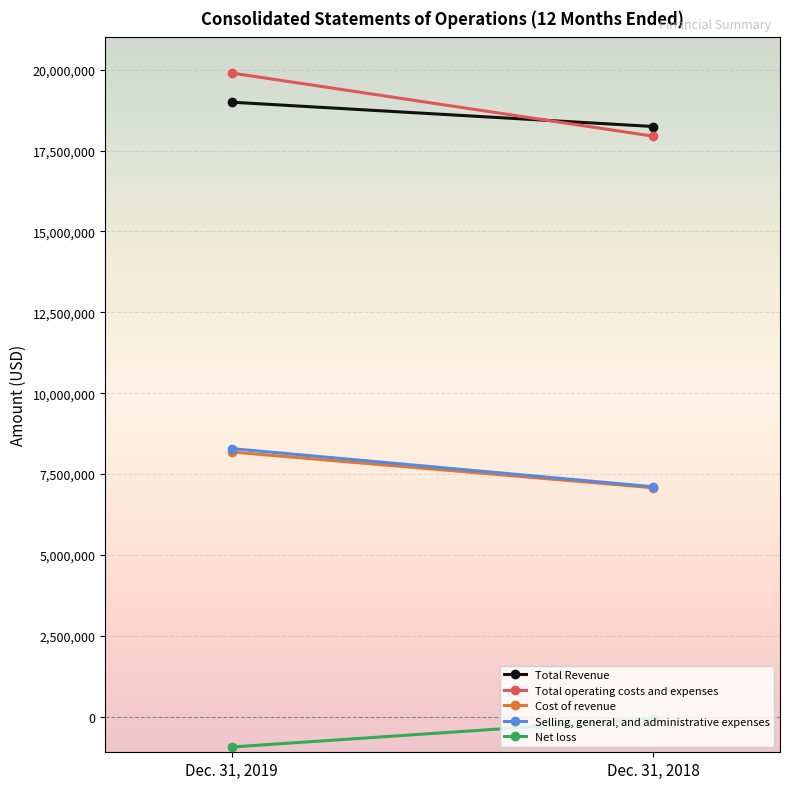

Reading left to right, what are all the values shown in this chart?

Total Revenue: Dec. 31, 2019=18997014	Dec. 31, 2018=18245212
Total operating costs and expenses: Dec. 31, 2019=19898781	Dec. 31, 2018=17945007
Cost of revenue: Dec. 31, 2019=8182546	Dec. 31, 2018=7077344
Selling, general, and administrative expenses: Dec. 31, 2019=8287832	Dec. 31, 2018=7107432
Net loss: Dec. 31, 2019=-936423	Dec. 31, 2018=-58375